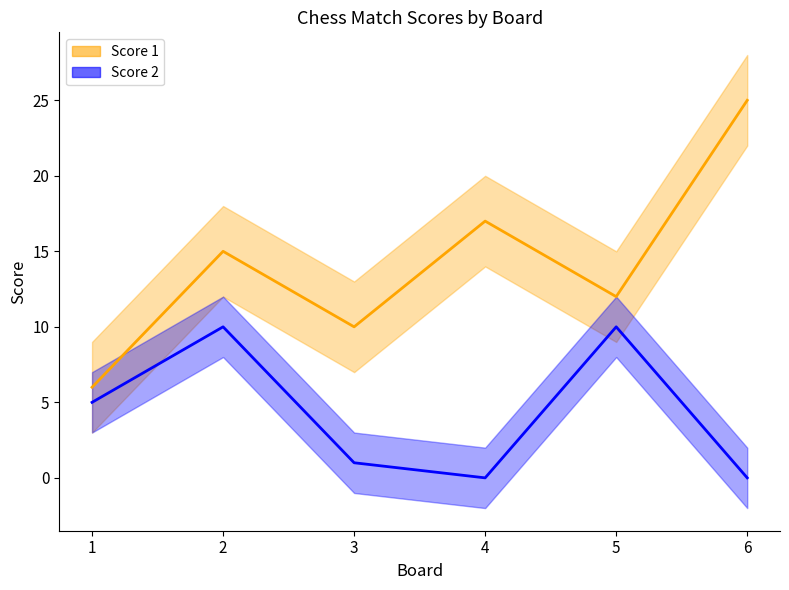

What value does the Score 2 series have at 2, to the nearest 10?

10